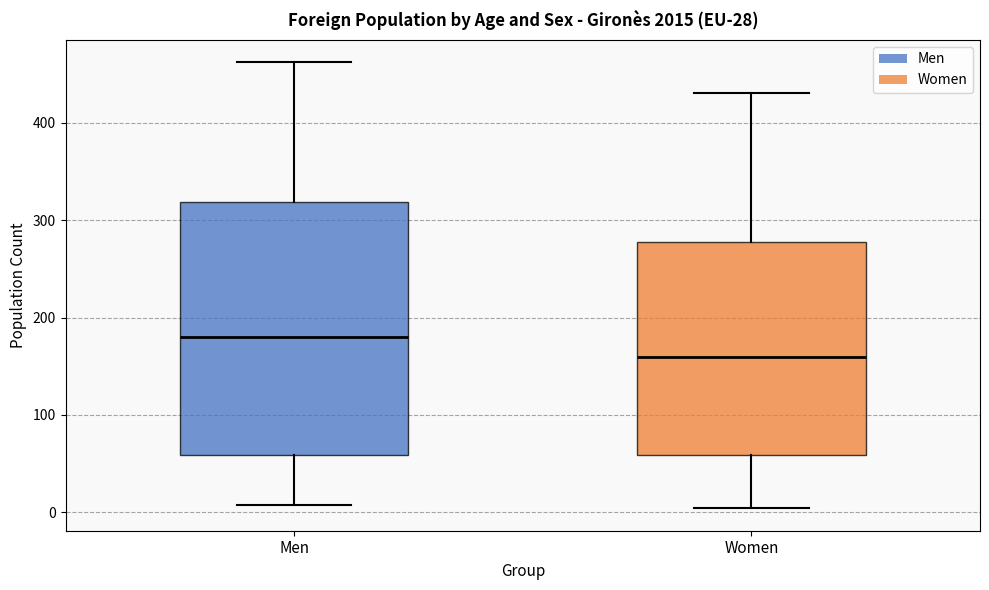

Reading left to right, read every box against the y-axis: the position of its median line, the range the box covers, and the ends of its whiskers. The values are not printed on the chart, so give them approximately, as read against the axis.

Men: median 180, box 60 to 320, whiskers 10 to 460
Women: median 160, box 60 to 280, whiskers 0 to 430